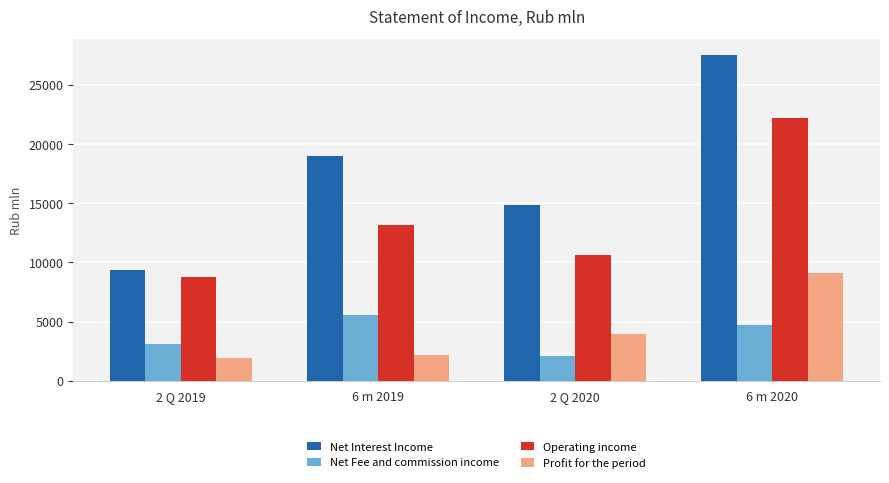

List the labels in order of Operating income value, smallest first.

2 Q 2019, 2 Q 2020, 6 m 2019, 6 m 2020